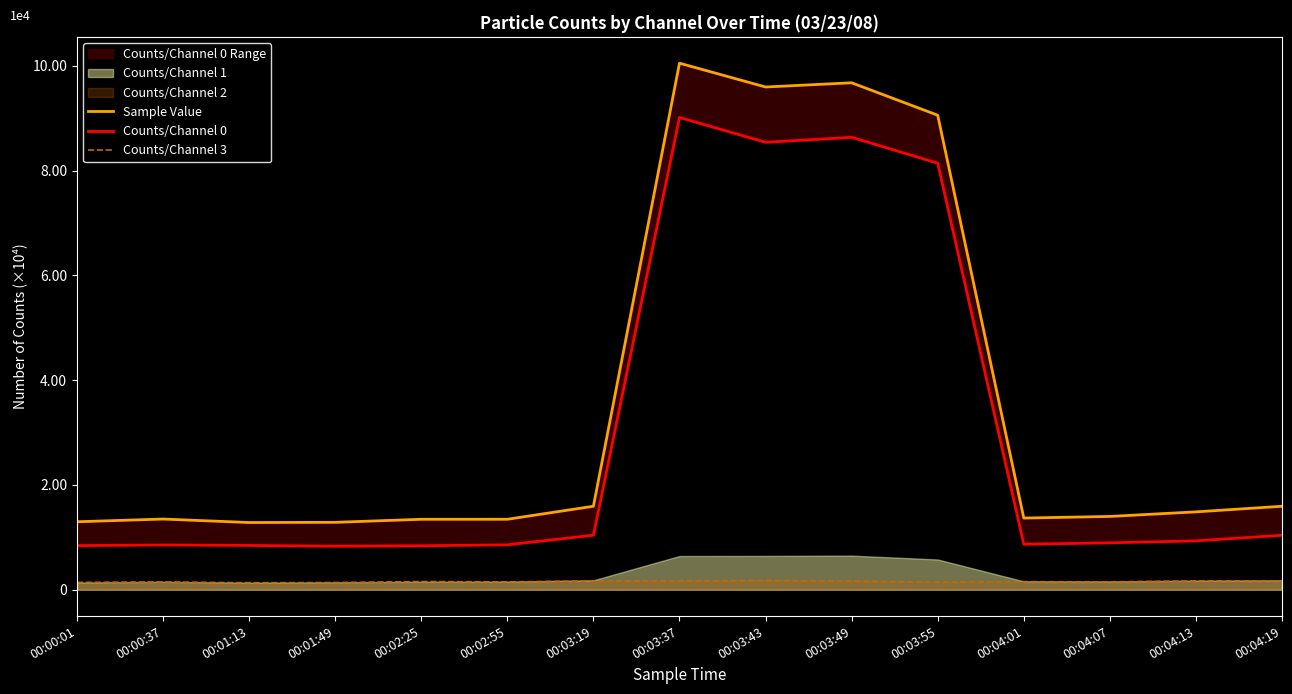

The value of Counts/Channel 0 at 00:02:25 is 8400. True or false?

True